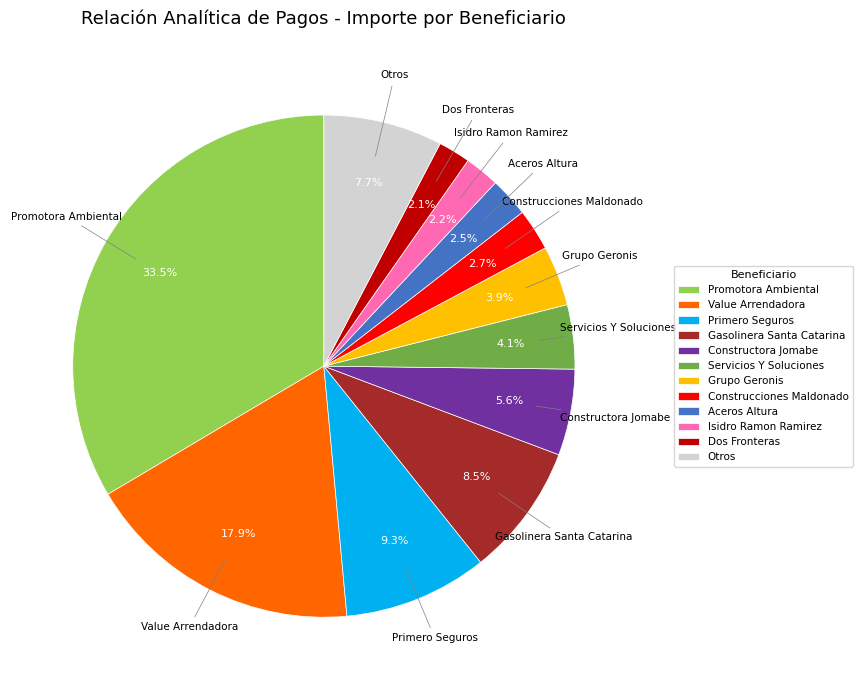

Does any single category account for the majority?

No